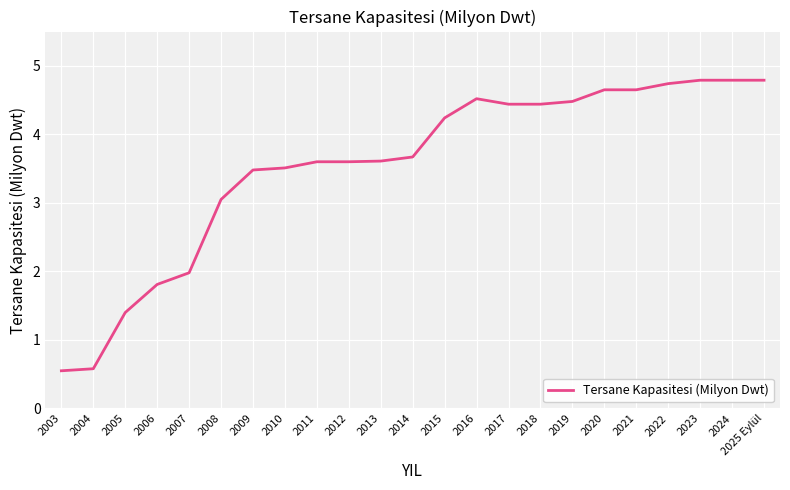

What position from the left is 2005?

3